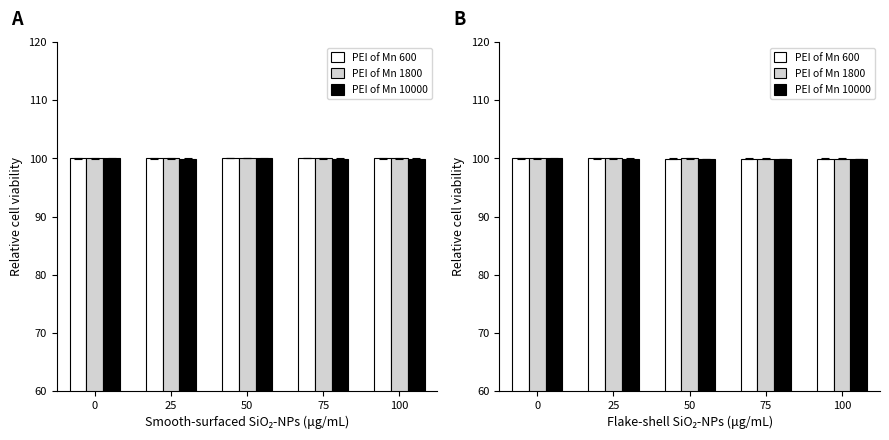

What is the greatest value displayed?

100.0